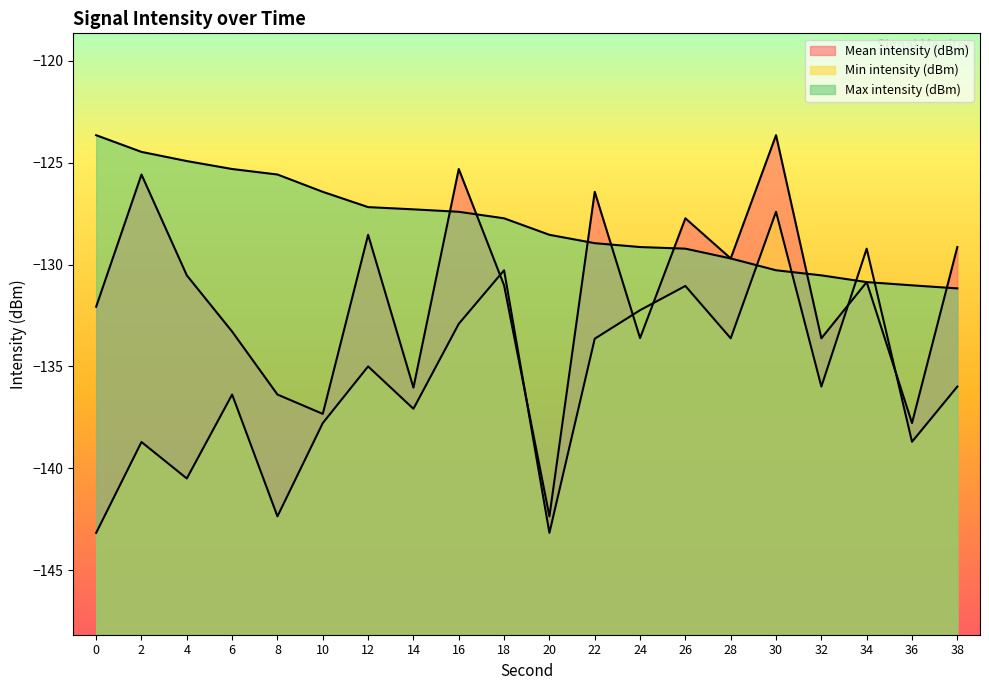

At which category is the sum across all series the highest?

30